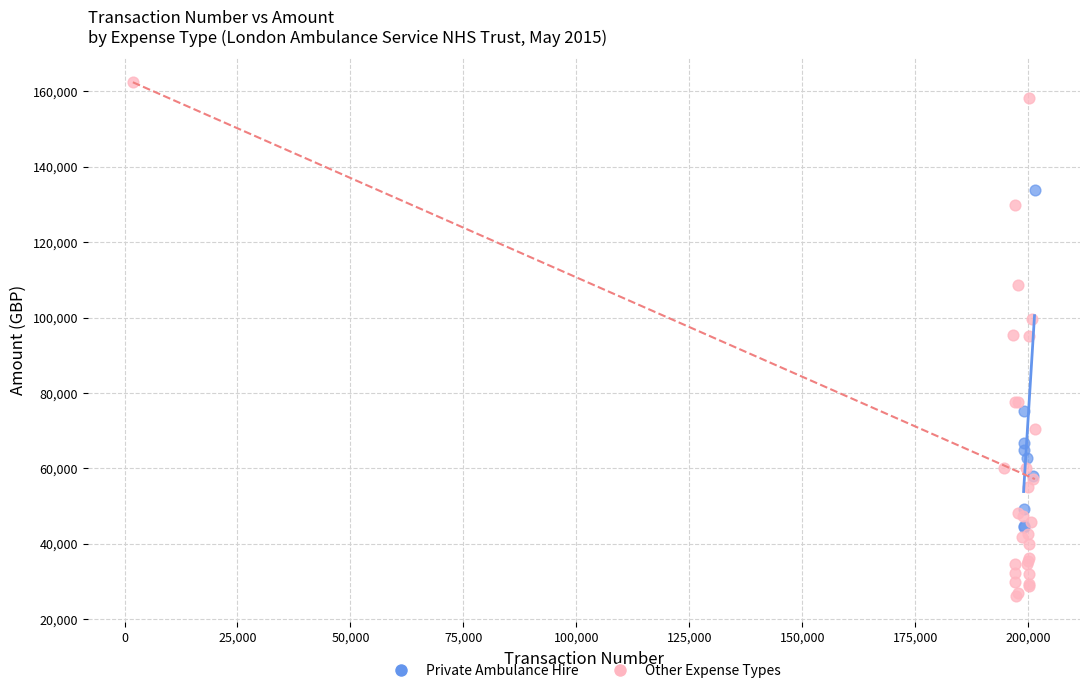

Which series has the widest spread of Y values?

Other Expense Types